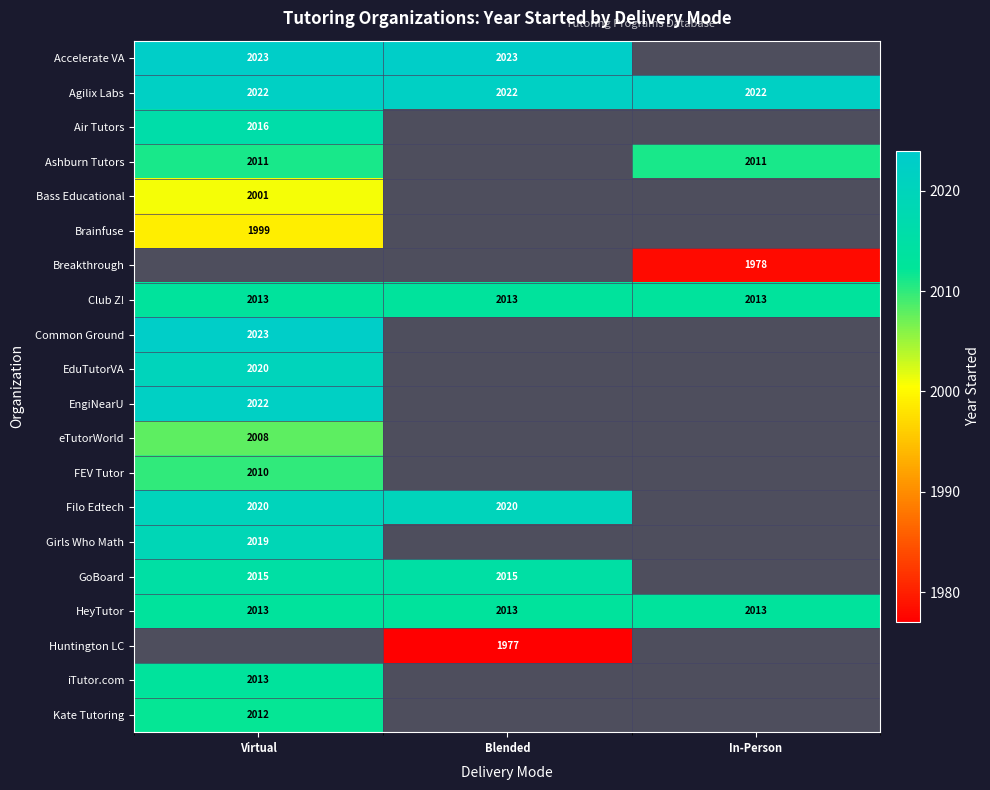

The value of GoBoard at Virtual is 2015. True or false?

True